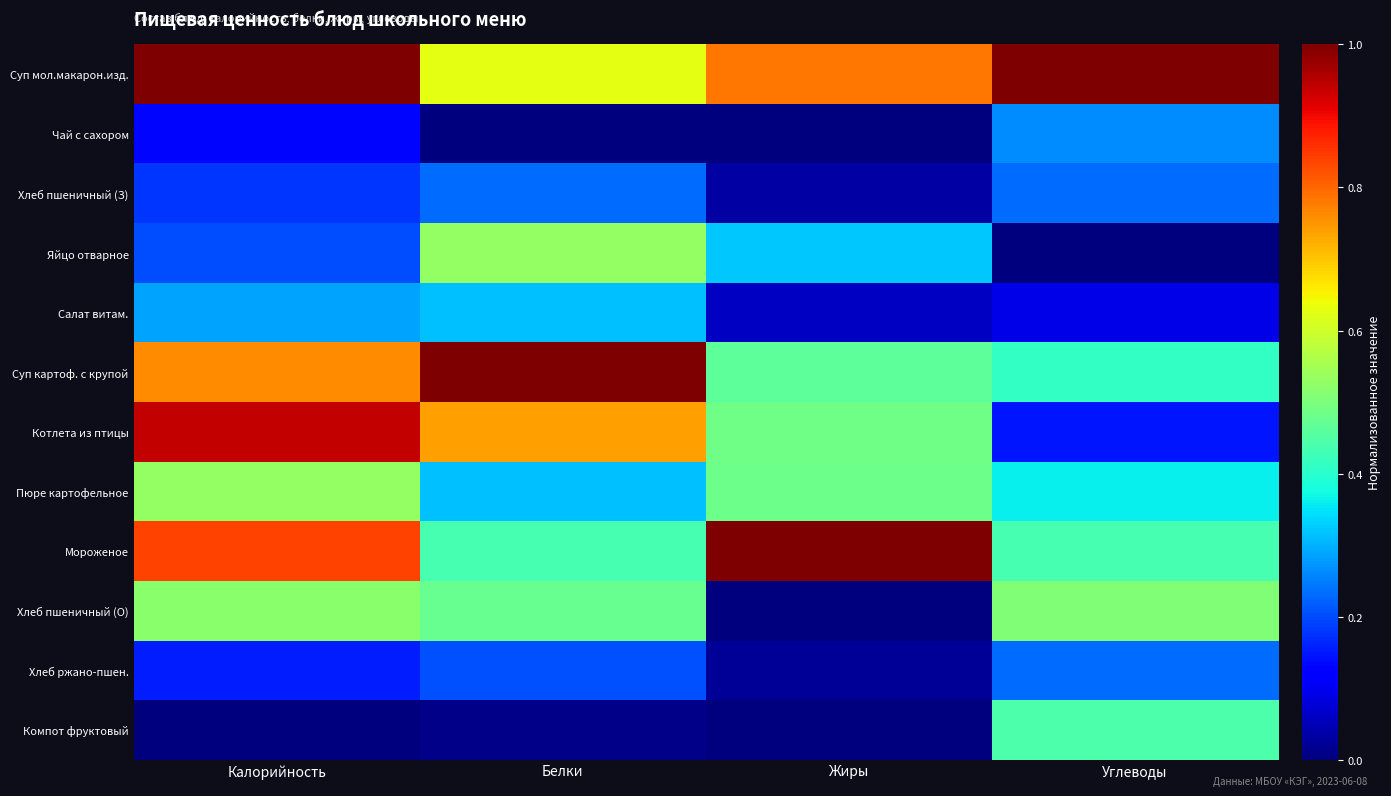

Rank the series by their maximum value, from lowest to highest.

Хлеб ржано-пшен., Хлеб пшеничный (З), Чай с сахором, Салат витам., Компот фруктовый, Хлеб пшеничный (О), Пюре картофельное, Яйцо отварное, Котлета из птицы, Суп картоф. с крупой, Мороженое, Суп мол.макарон.изд.